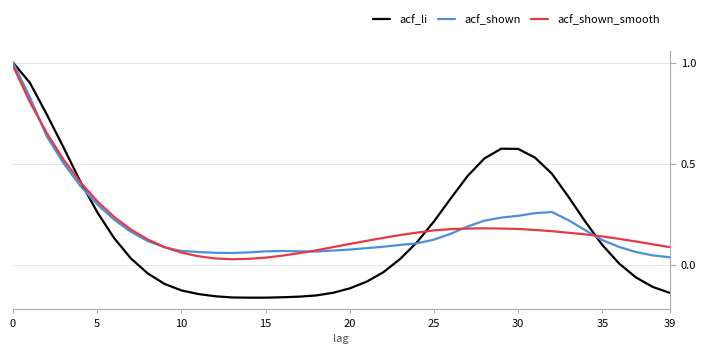

Which series has the widest spread of values?

acf_li